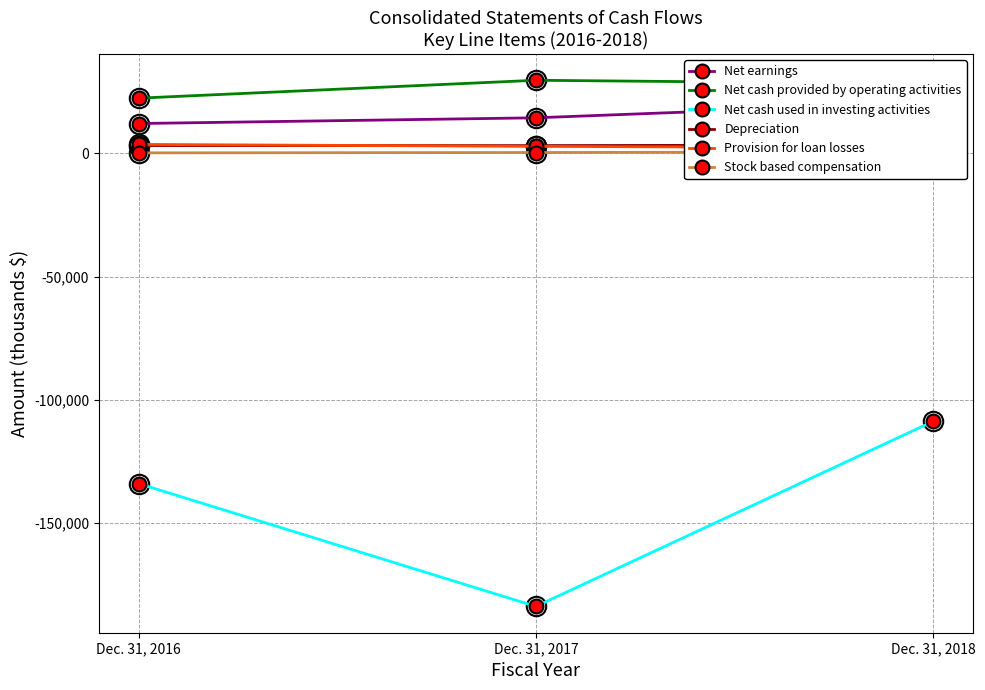

The value of Provision for loan losses at Dec. 31, 2018 is 2250. True or false?

True